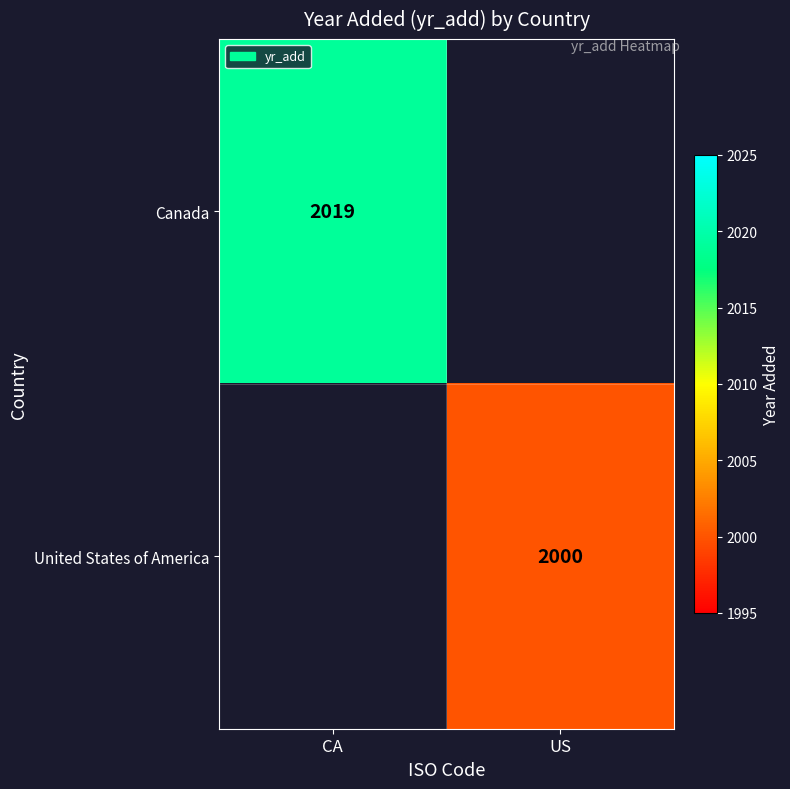

Is the value of Canada at CA greater than the value of United States of America at US?

Yes